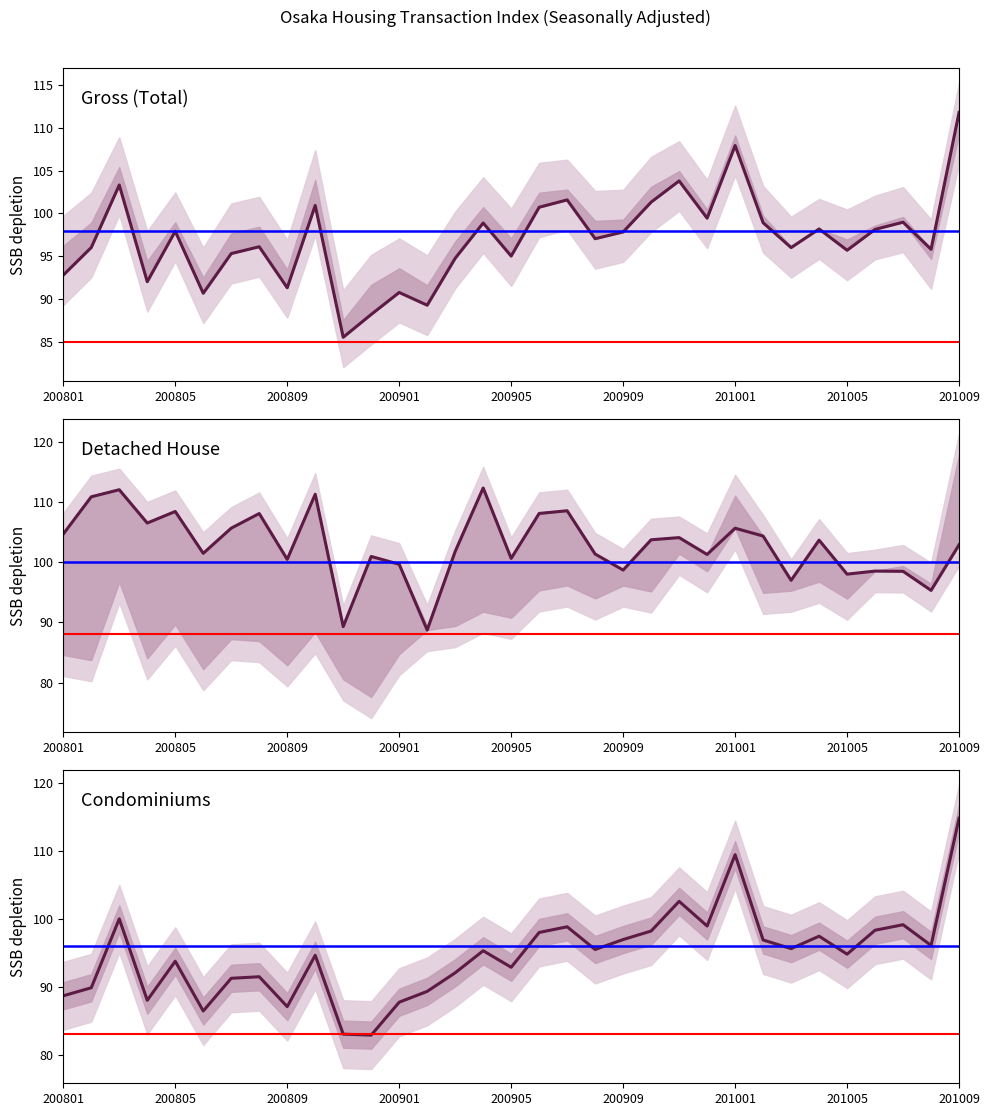

Where do Detached House and Gross first cross each other?

12 and 13